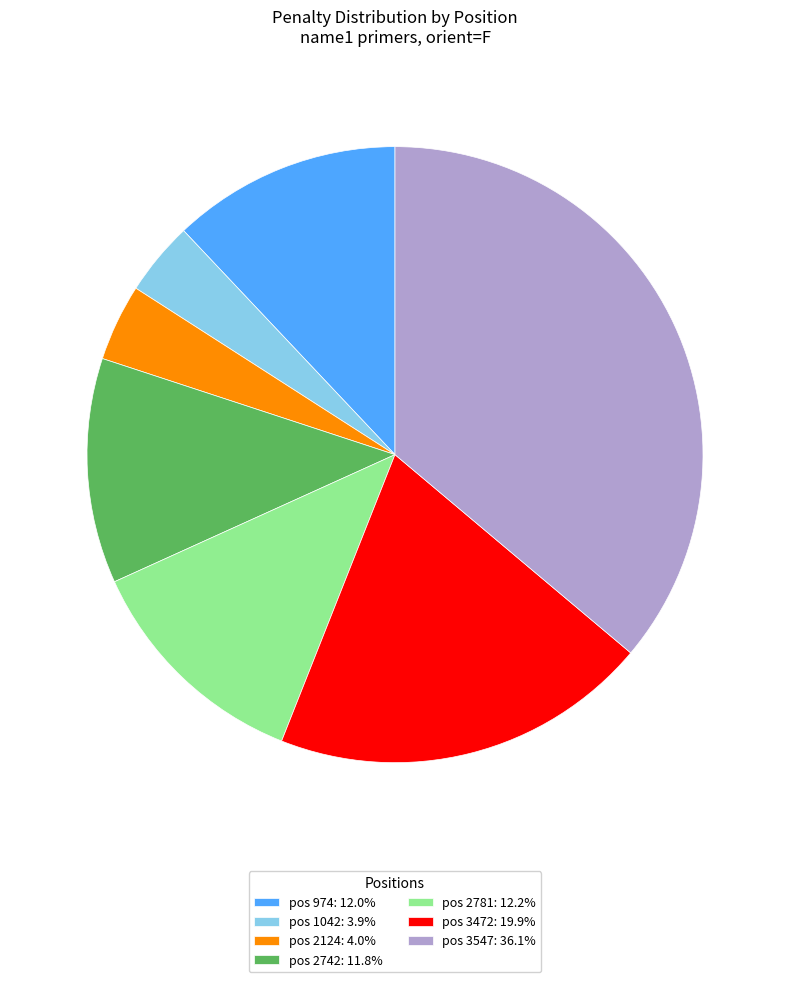

Does pos 1042: 3.9% represent more than half of the total?

No